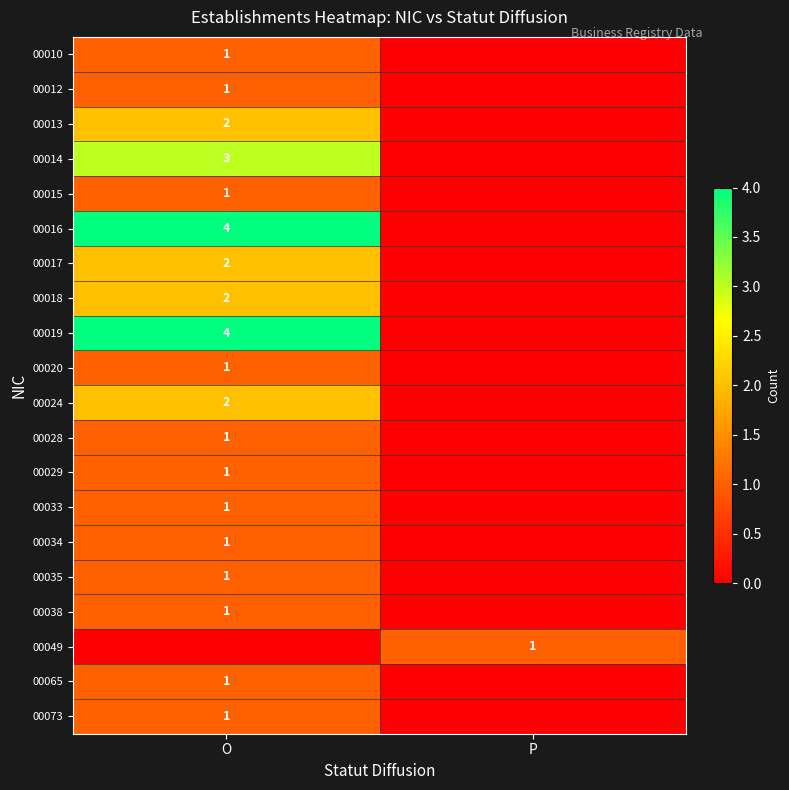

The 00016 series shows 4 at O. True or false?

True